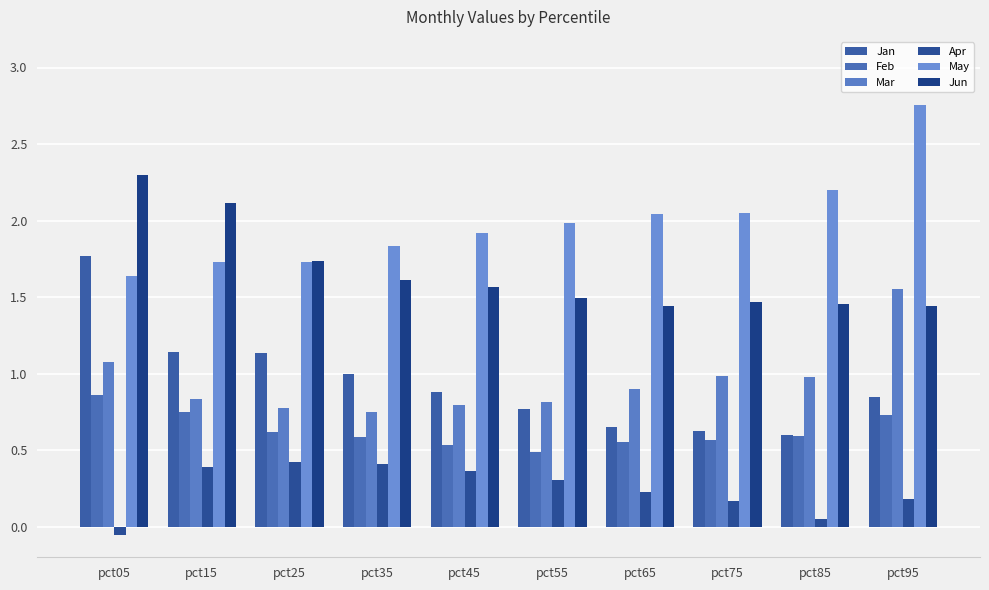

Which has a higher value, pct25 or pct35?

pct25